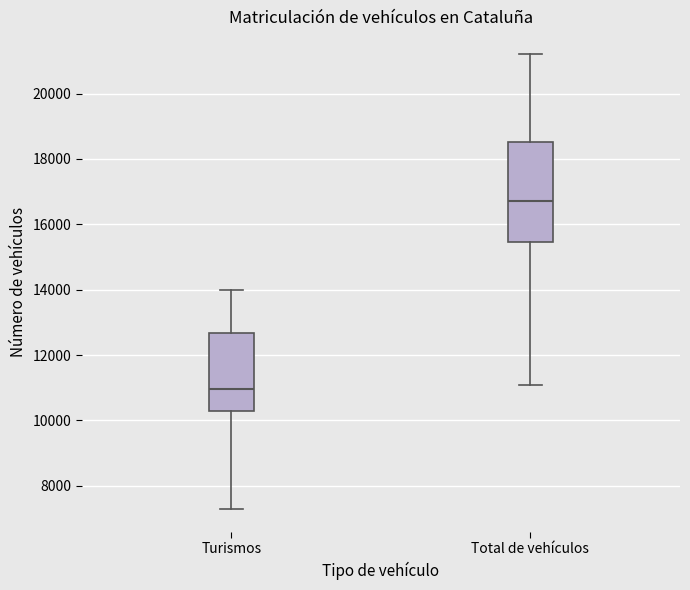

Where is the lower edge of the box for Total de vehículos on the y-axis? The values are not printed on the chart, so give them approximately, as read against the axis.

15400